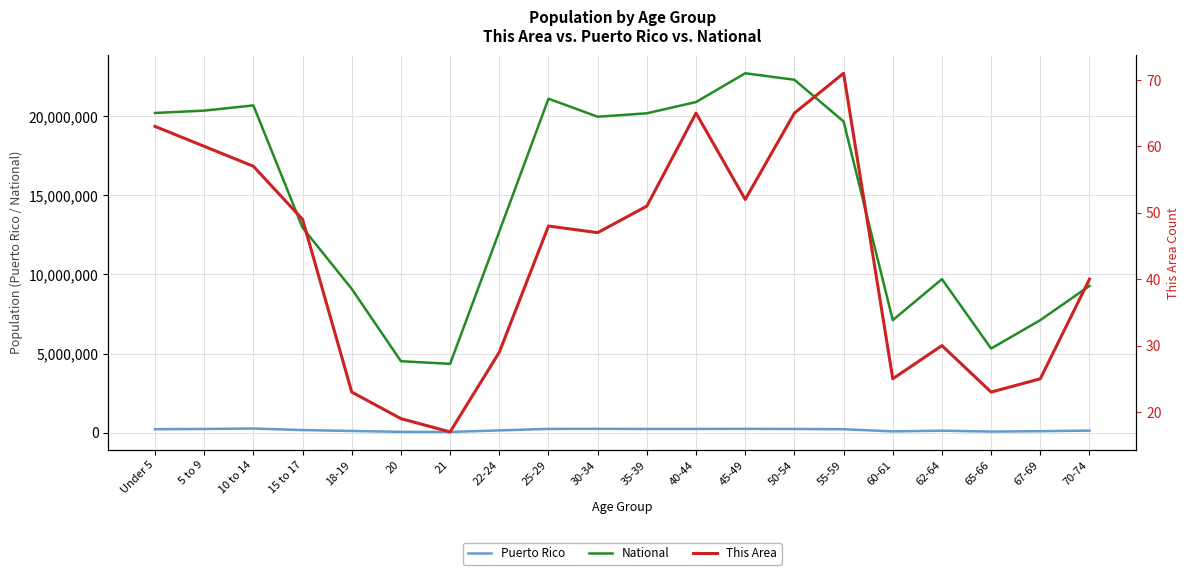

Which label corresponds to the smallest value in the chart?

21